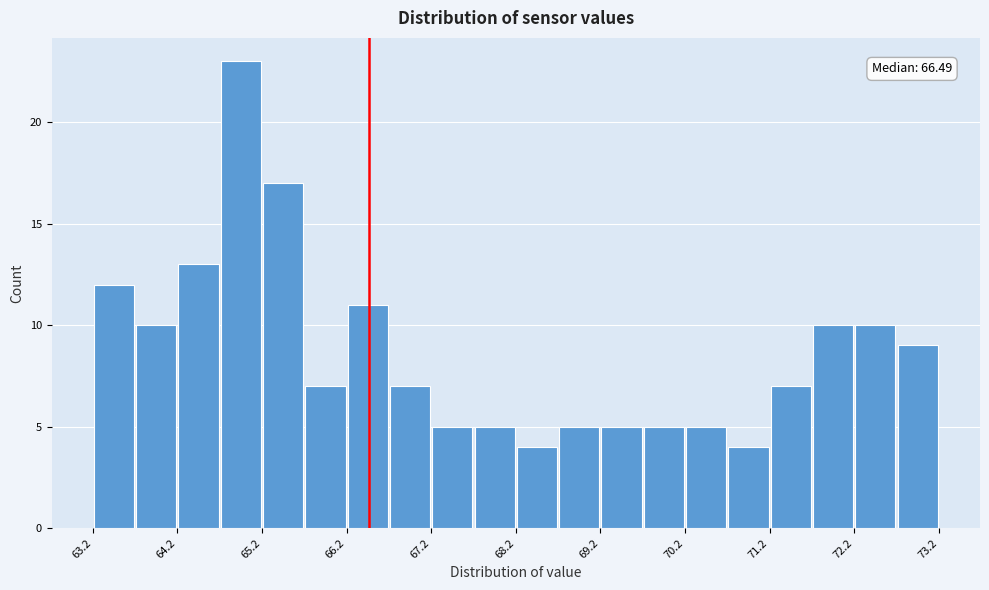

Which range on the x-axis has the tallest bar?

64.7 to 65.2